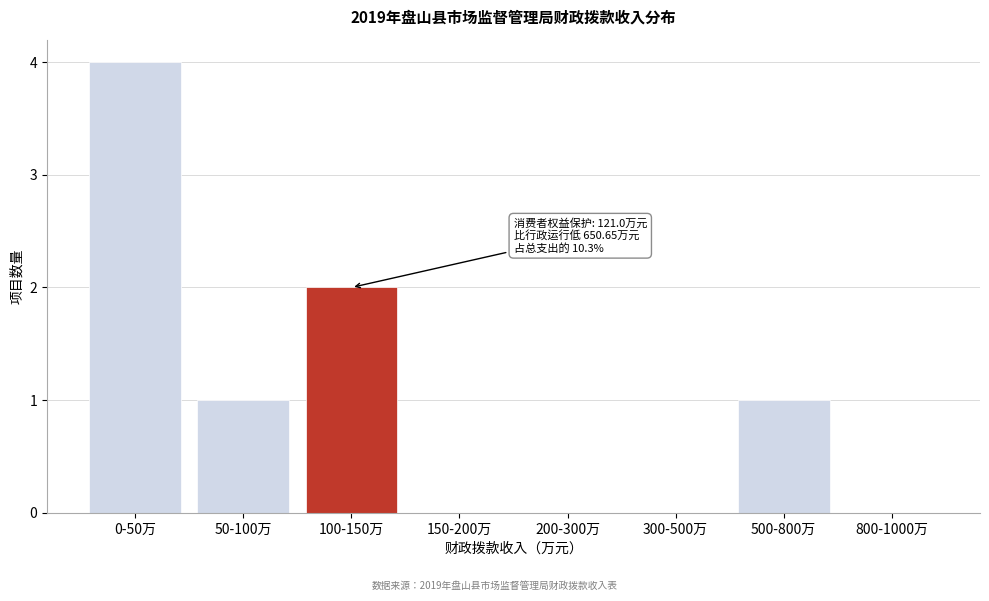

Reading right to left, transcribe all the data shown in this chart.

800-1000万=0	500-800万=1	300-500万=0	200-300万=0	150-200万=0	100-150万=2	50-100万=1	0-50万=4